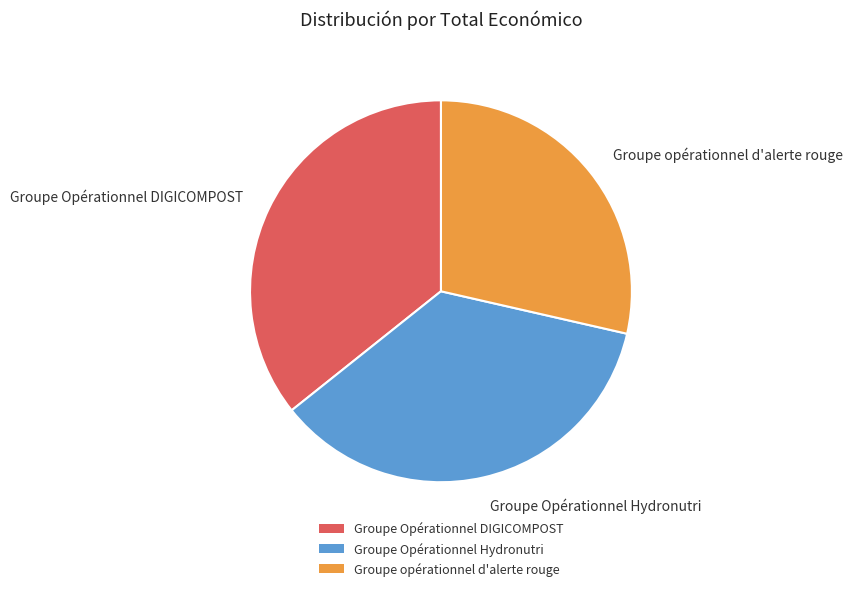

The Groupe Opérationnel Hydronutri slice represents 36% of the pie. True or false?

True